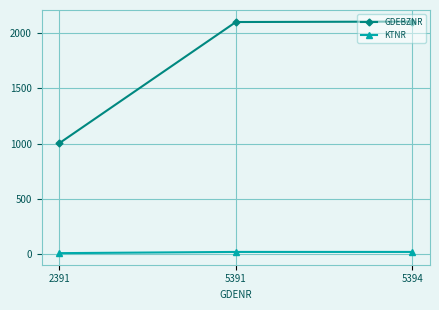

What is the lowest value of the GDEBZNR series?

1005